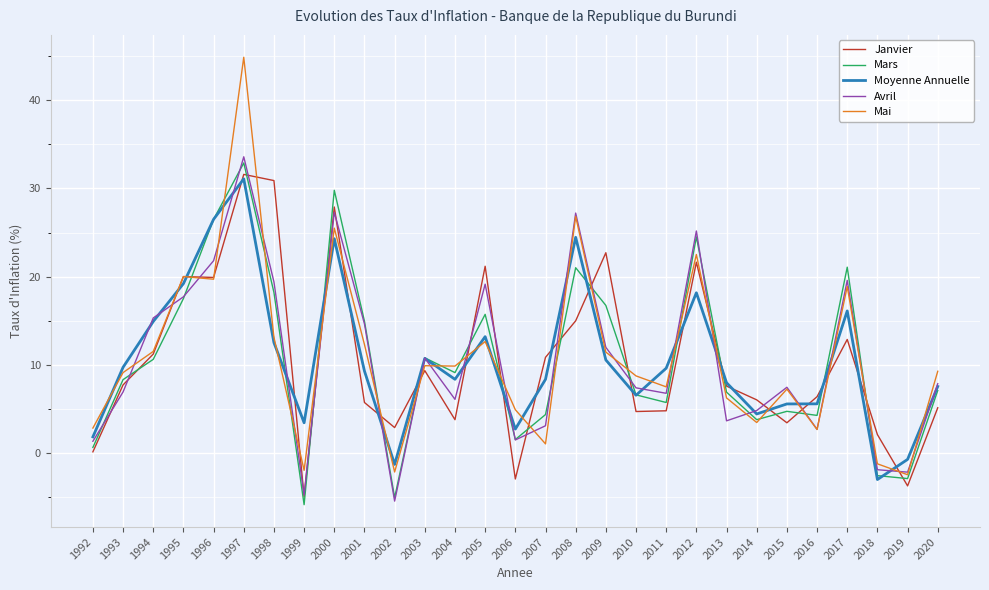

The Mars series shows 24.5 at 2012. True or false?

True